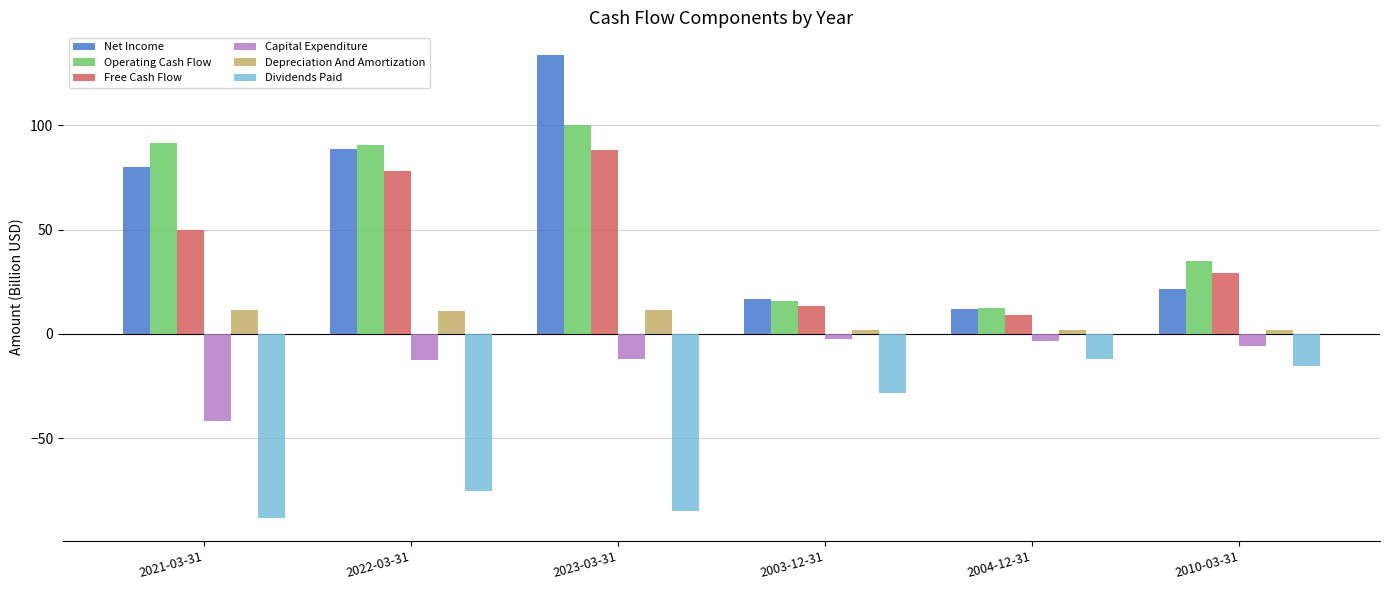

Rank the series by their maximum value, from highest to lowest.

Net Income, Operating Cash Flow, Free Cash Flow, Depreciation And Amortization, Capital Expenditure, Dividends Paid